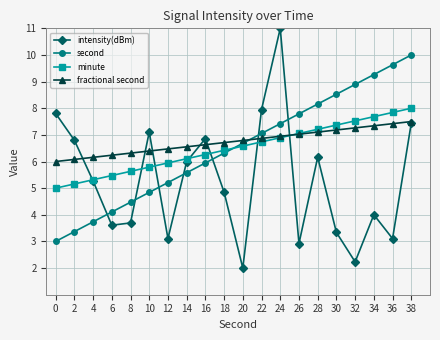

What is the total value across all series at 0?

21.8